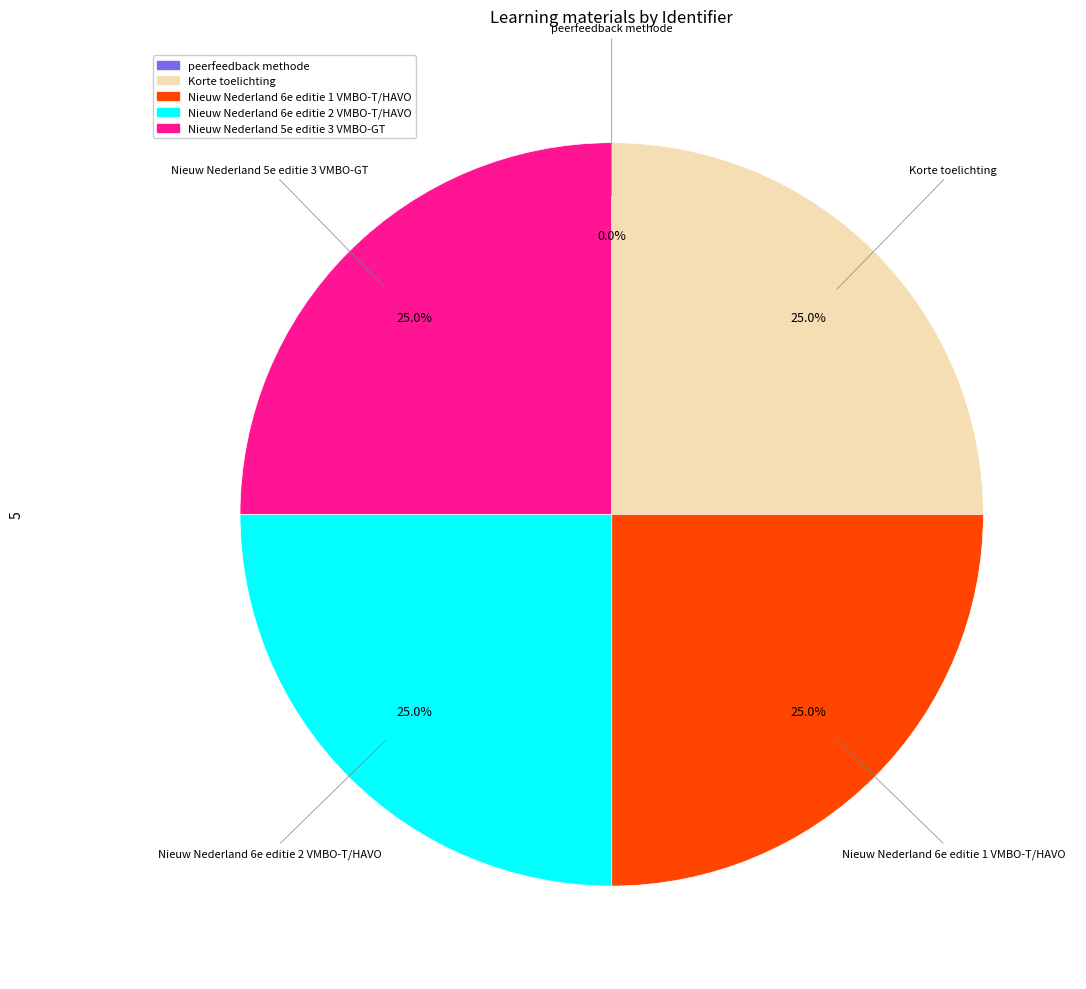

Combined, what portion of the pie is Nieuw Nederland 6e editie 1 VMBO-T/HAVO and Nieuw Nederland 5e editie 3 VMBO-GT?

50.0%